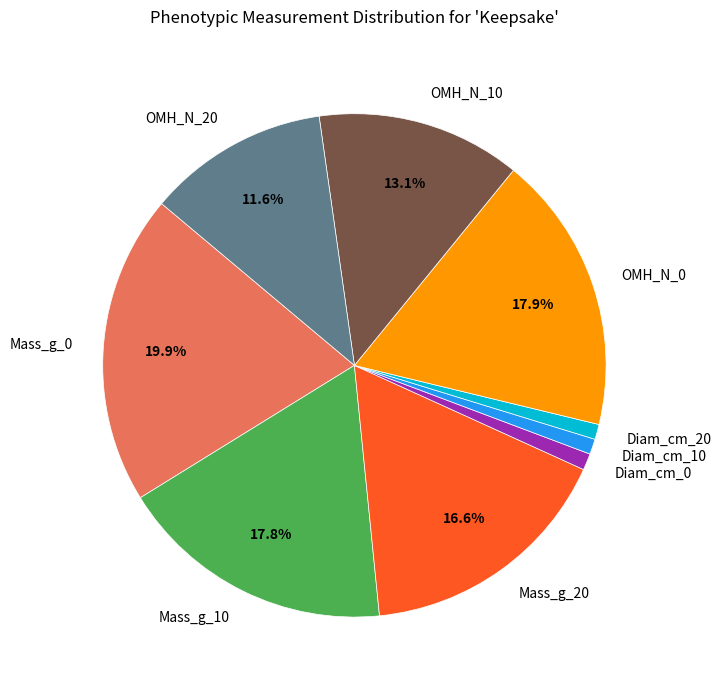

To the nearest percent, what is the difference between the Diam_cm_20 and Mass_g_0 slice percentages?

19%